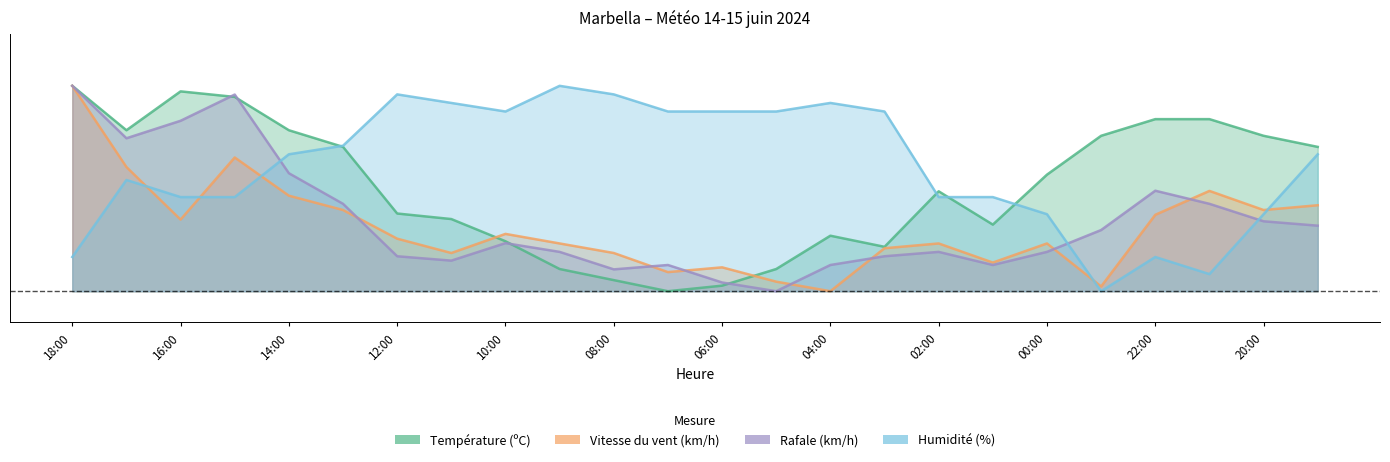

What are all the series names shown in the legend?

Température (ºC), Vitesse du vent (km/h), Rafale (km/h), Humidité (%)